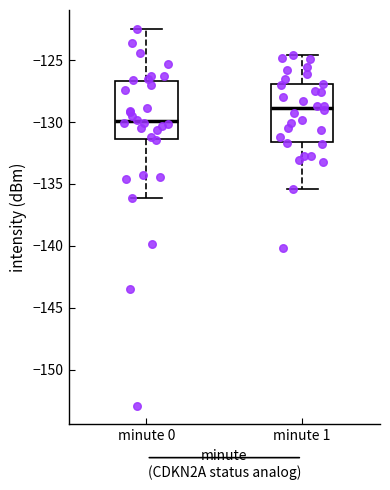

Which box's median line is the highest?

minute 1